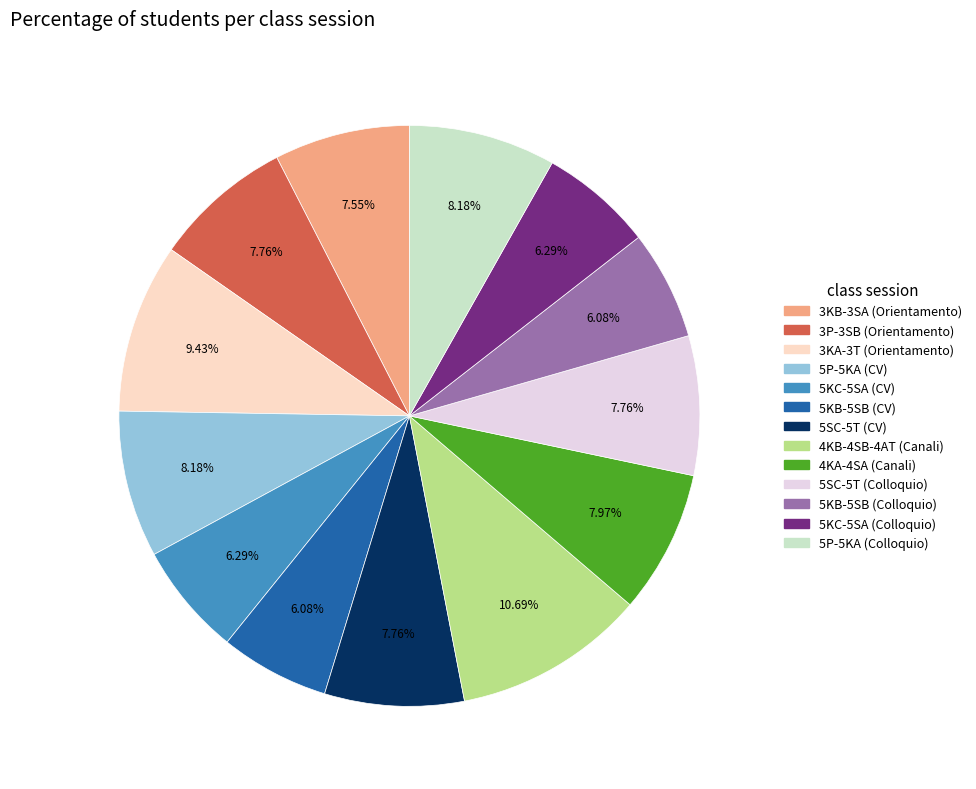

True or false: 3KB-3SA (Orientamento) accounts for 15% of the total.

False